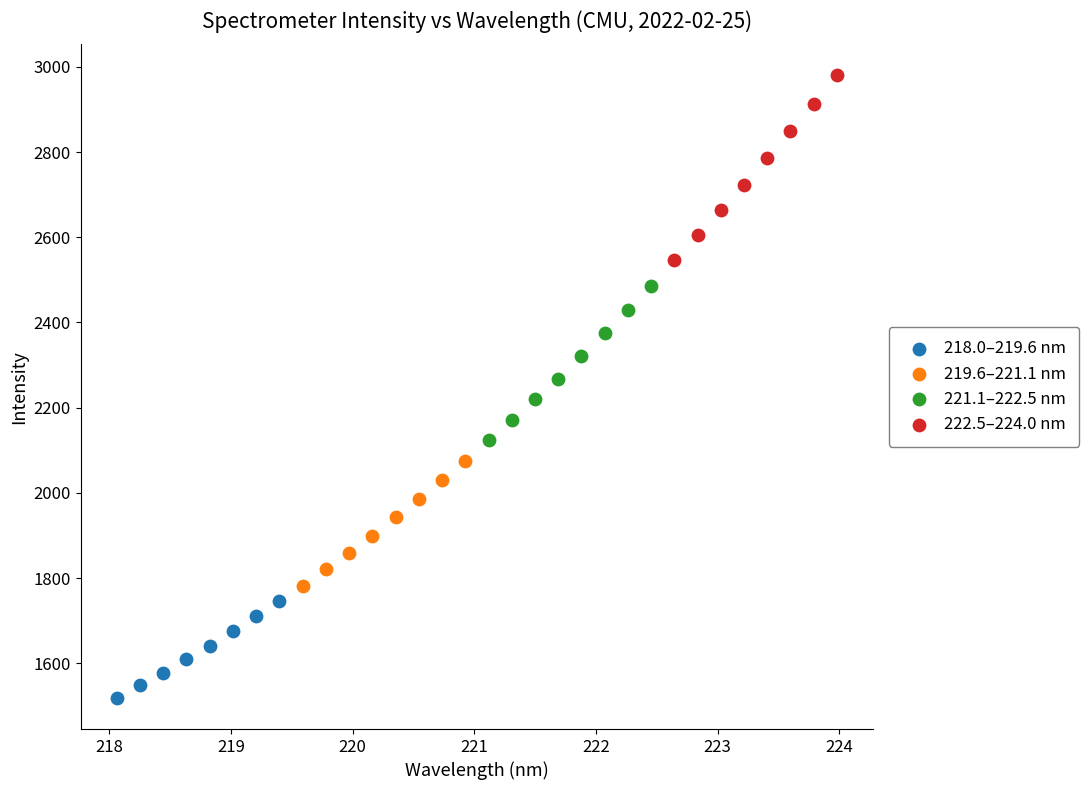

Which series reaches the maximum Y coordinate?

222.5–224.0 nm